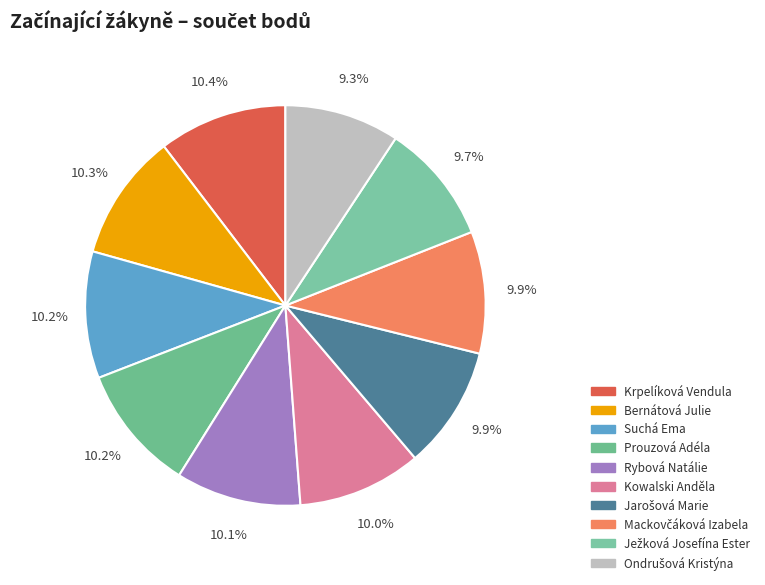

Is there a majority slice in this chart?

No